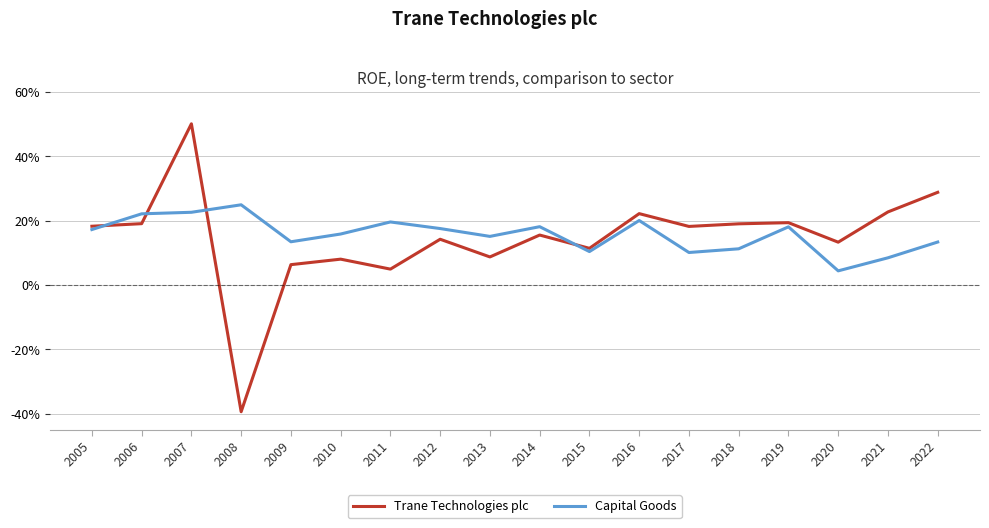

Which has a higher value, 2015 or 2016?

2016